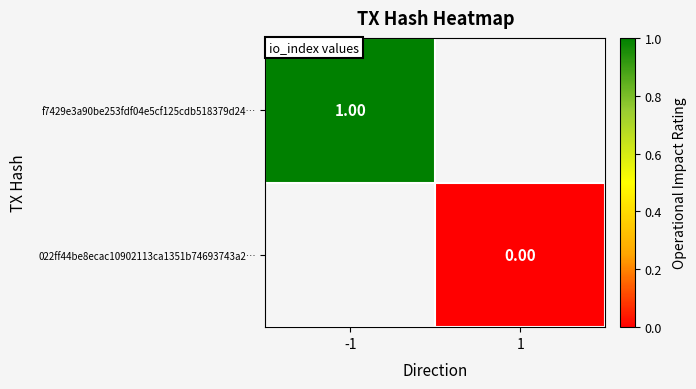

At which label does f7429e3a90be253fdf04e5cf125cdb518379d24… reach its minimum?

-1